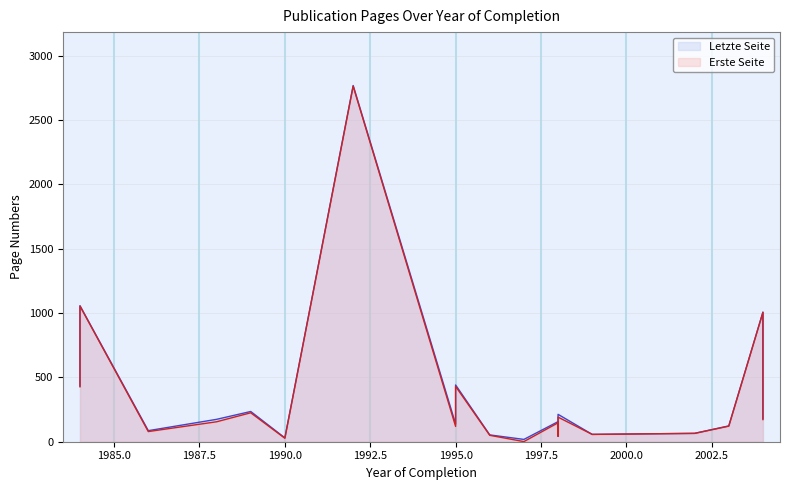

Reading right to left, transcribe all the data shown in this chart.

Erste Seite: 172	1006	121	65	65	57	191	44	147	1	50	430	119	2763	27	225	155	79	1054	427
Letzte Seite: 178	1007	123	65	65	57	213	44	156	18	53	441	137	2768	30	235	174	86	1057	433